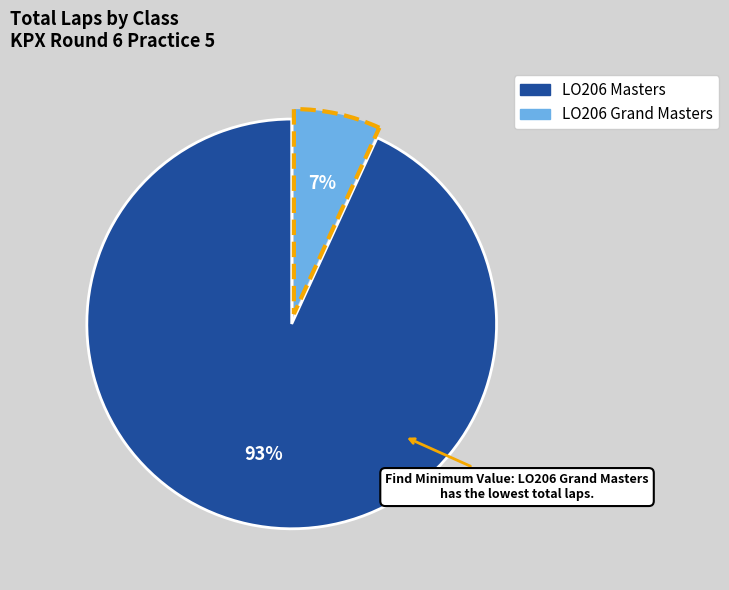

What is the largest slice in the pie chart?

LO206 Masters